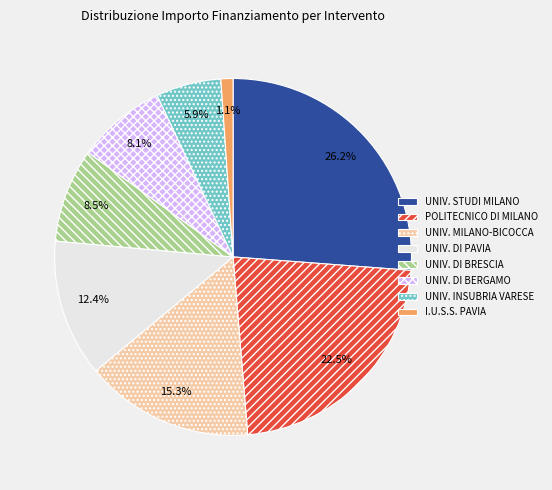

Does any single category account for the majority?

No